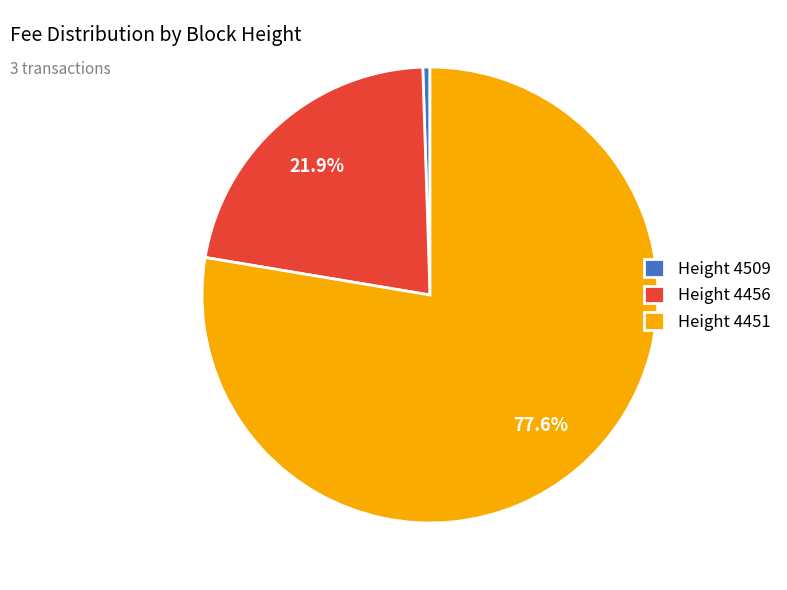

What is the majority slice?

Height 4451